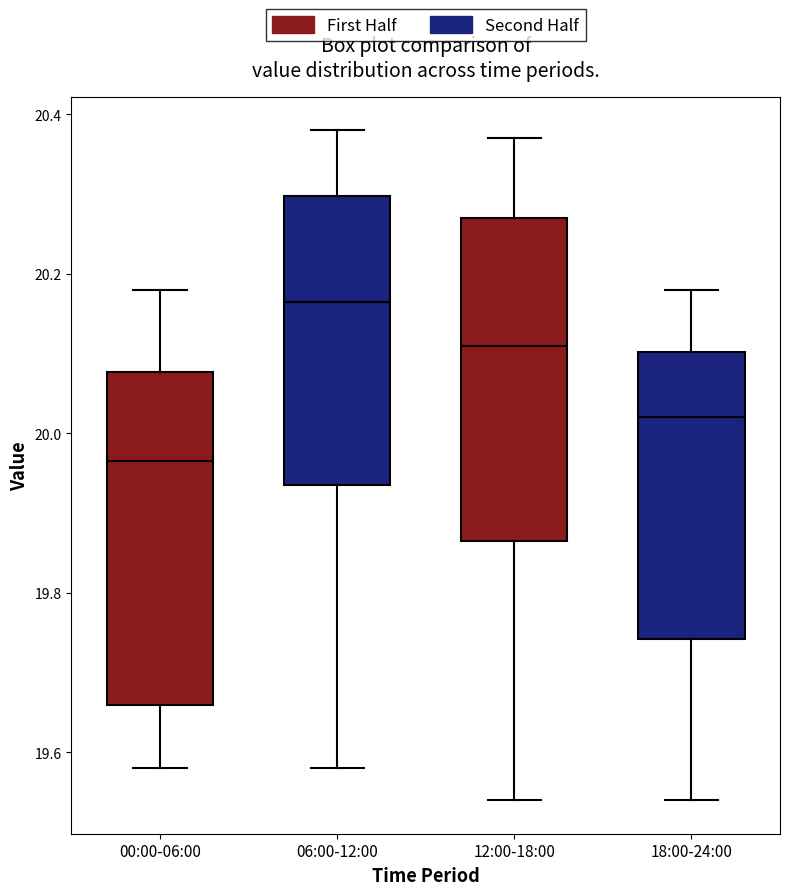

Which box's median line is the highest?

06:00-12:00